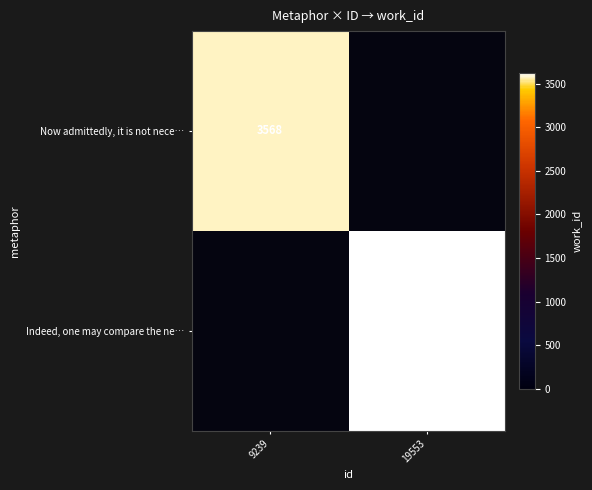

What is the greatest value displayed?

3623.0